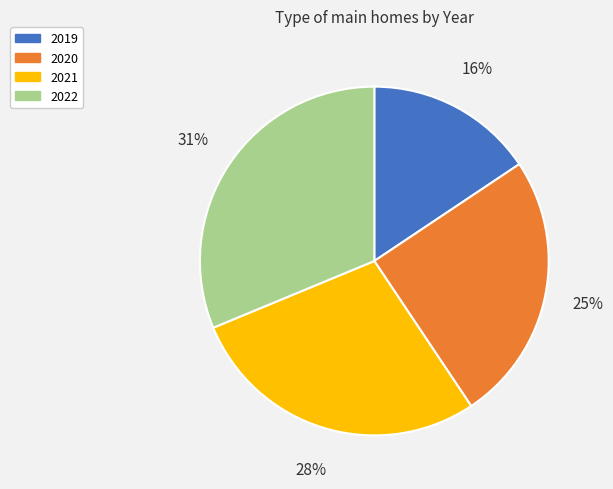

Approximately how many times larger is the value at 2020 compared to 2019?

1.6